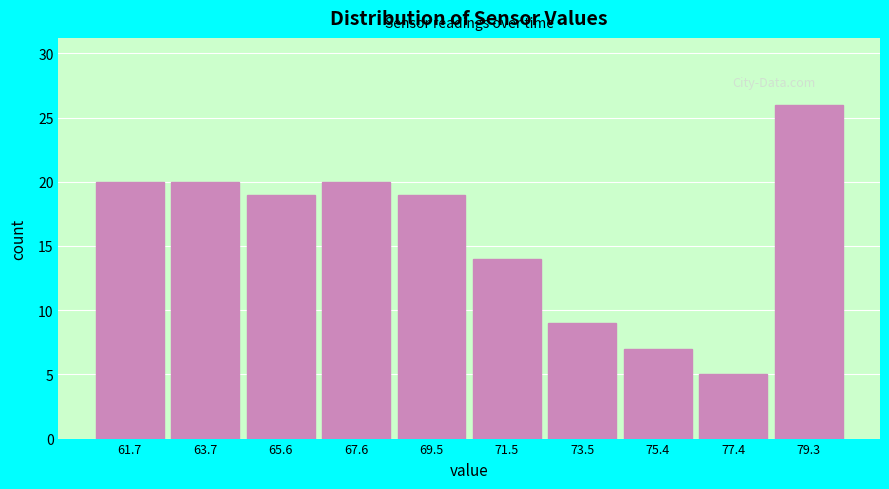

Reading left to right, transcribe all the data shown in this chart.

61.7=20	63.7=20	65.6=19	67.6=20	69.5=19	71.5=14	73.5=9	75.4=7	77.4=5	79.3=26